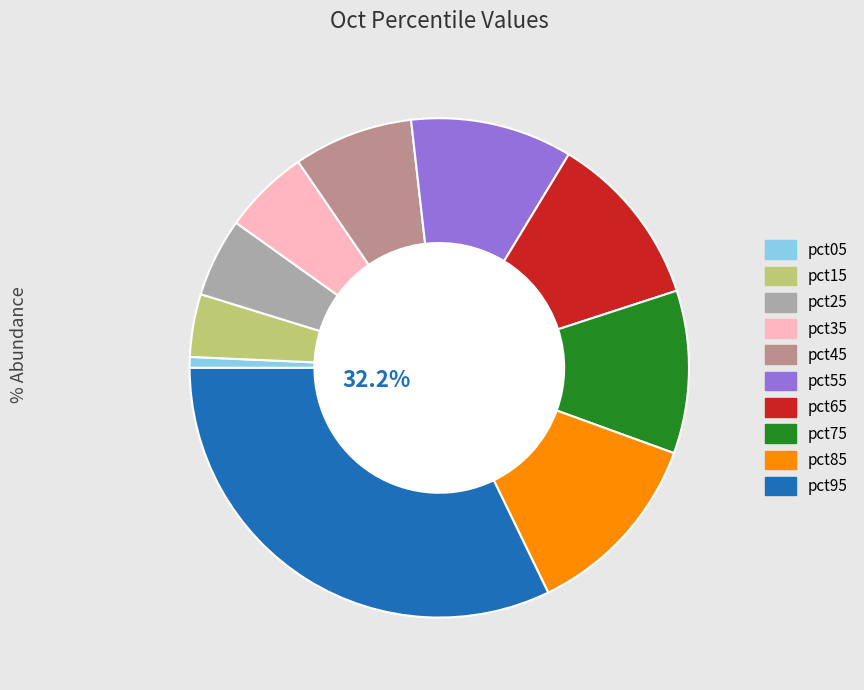

True or false: pct75 accounts for 11% of the total.

True